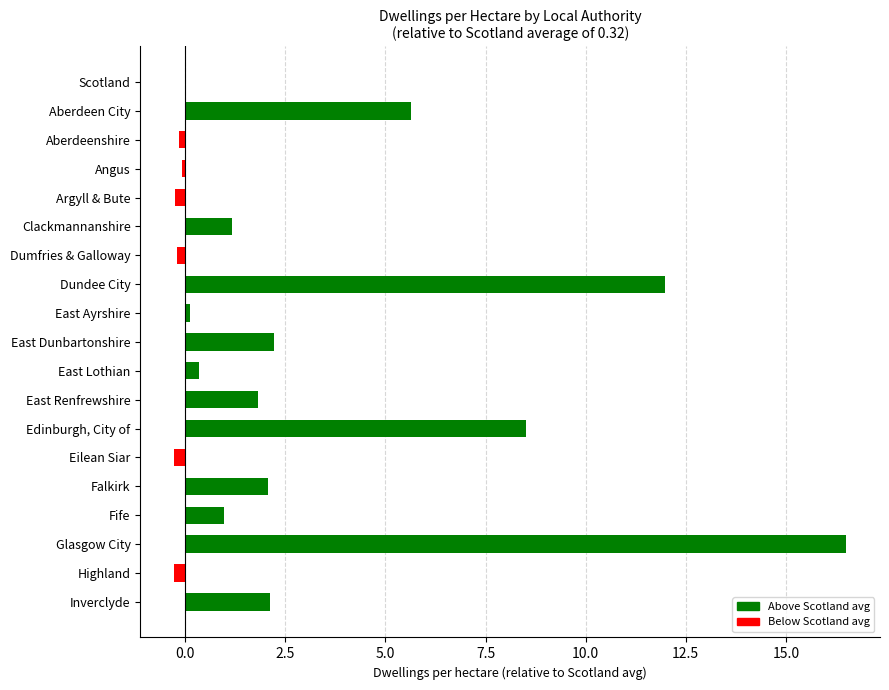

Read the value at Angus.

-0.1